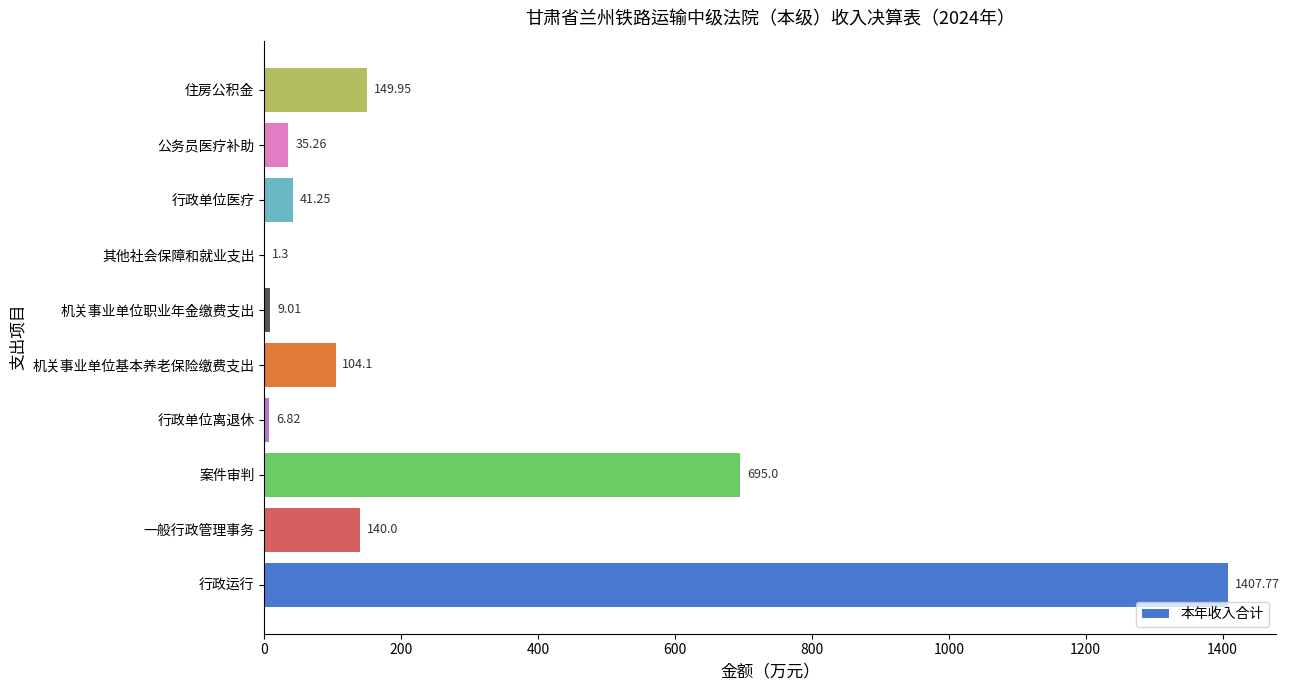

Which has a higher value, 案件审判 or 公务员医疗补助?

案件审判